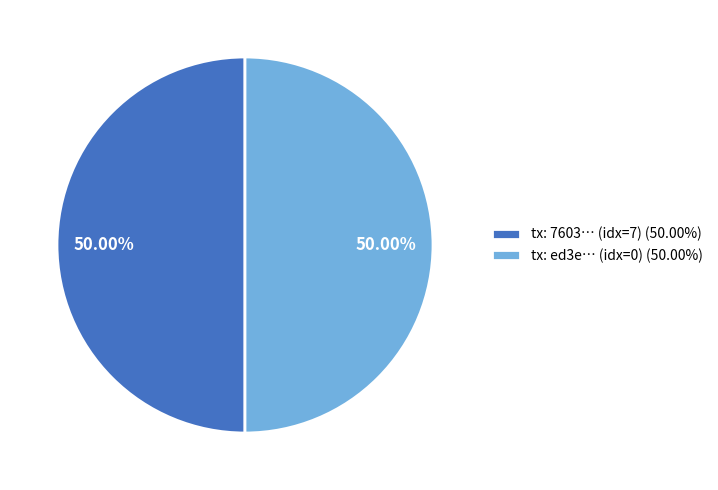

Is the sum of tx: 7603… (idx=7) (50.00%) and tx: ed3e… (idx=0) (50.00%) greater than half?

Yes